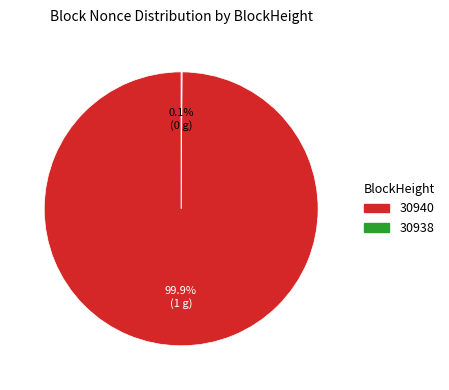

Does any single category account for the majority?

Yes